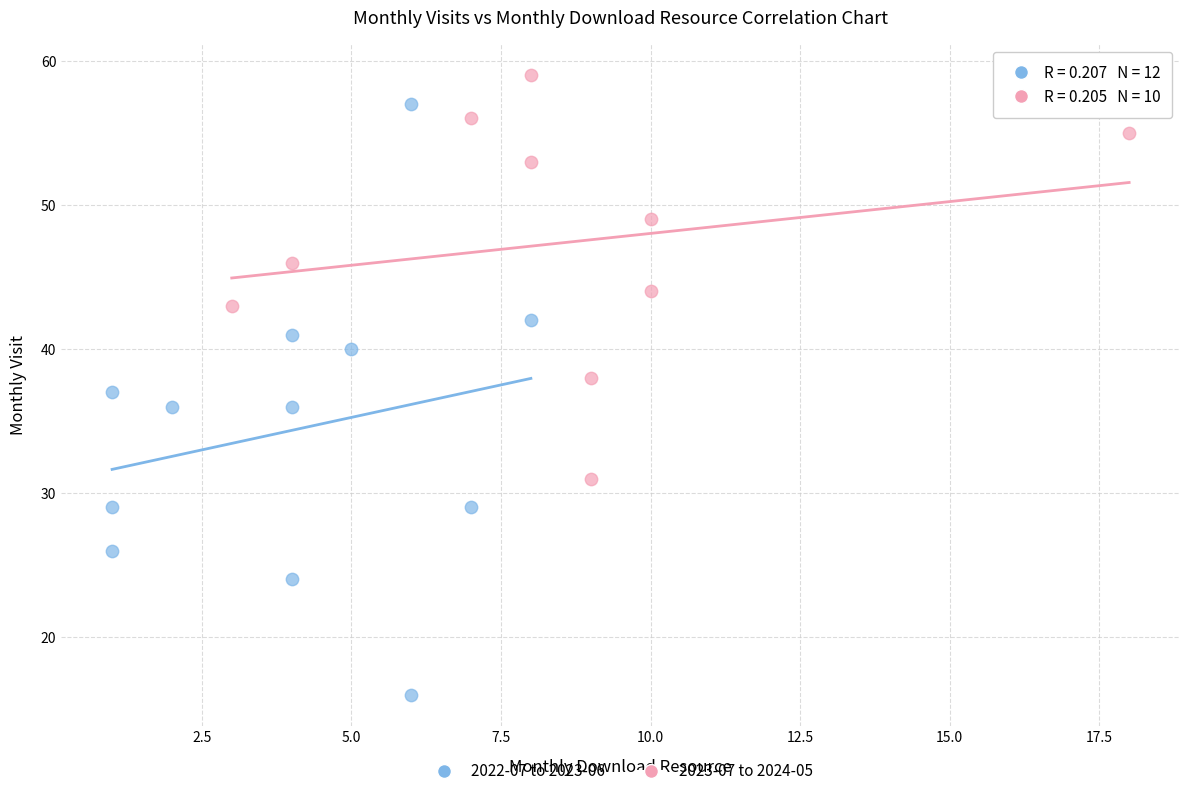

Which series has the widest spread of Y values?

2022-07 to 2023-06